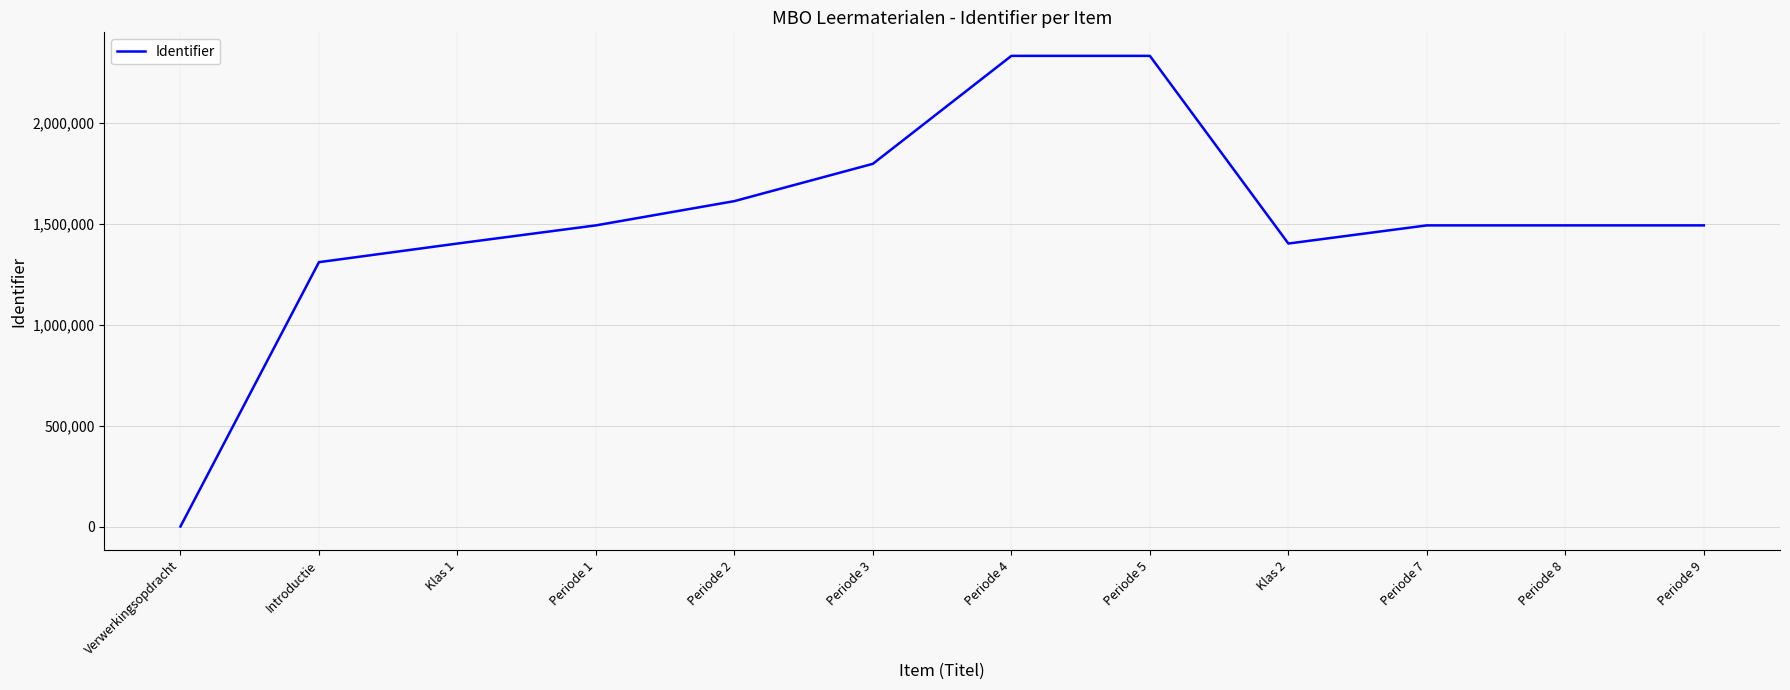

How many distinct data groups are displayed?

1